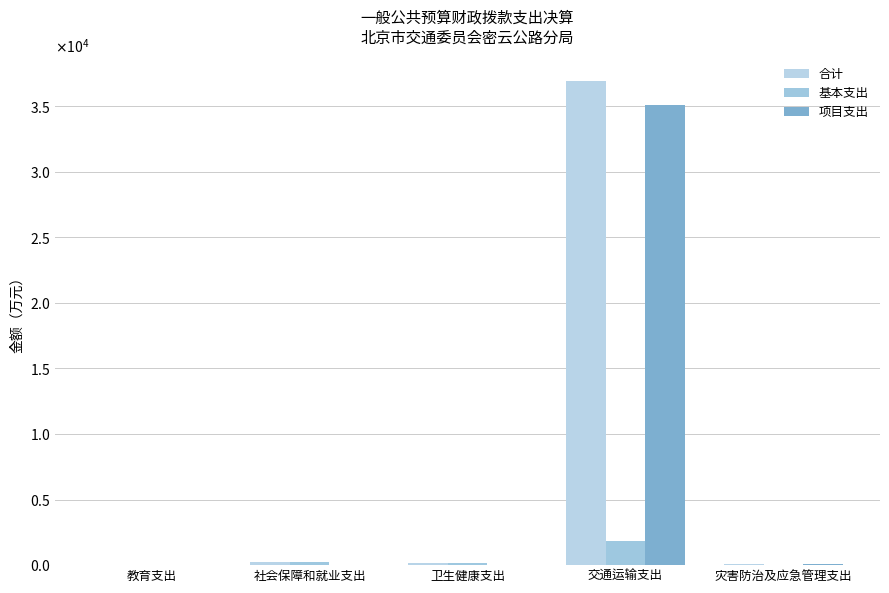

What is the spread (max minus min) of values at 教育支出?

3.0